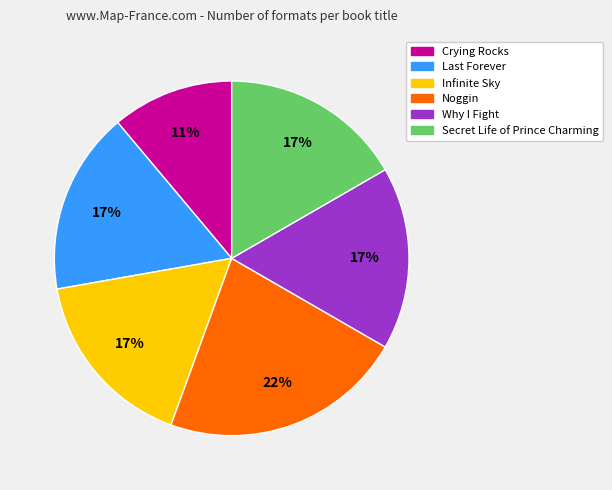

Which slice is the smallest?

Crying Rocks